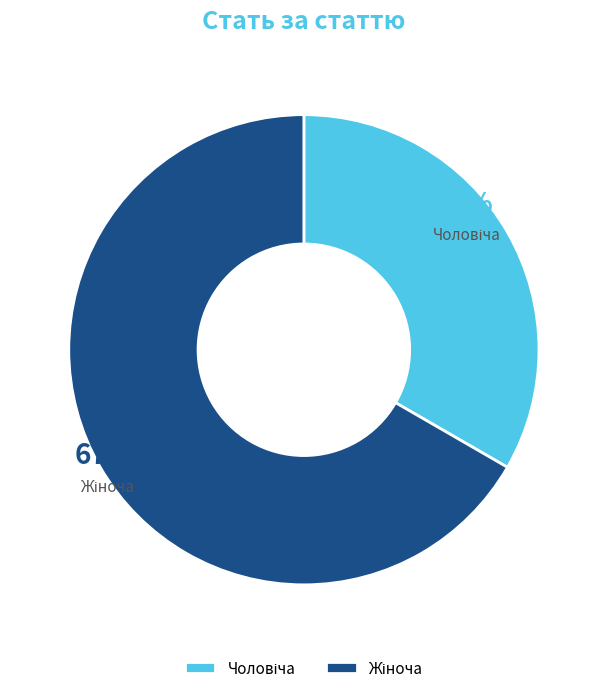

To the nearest percent, what is the average slice percentage?

50%